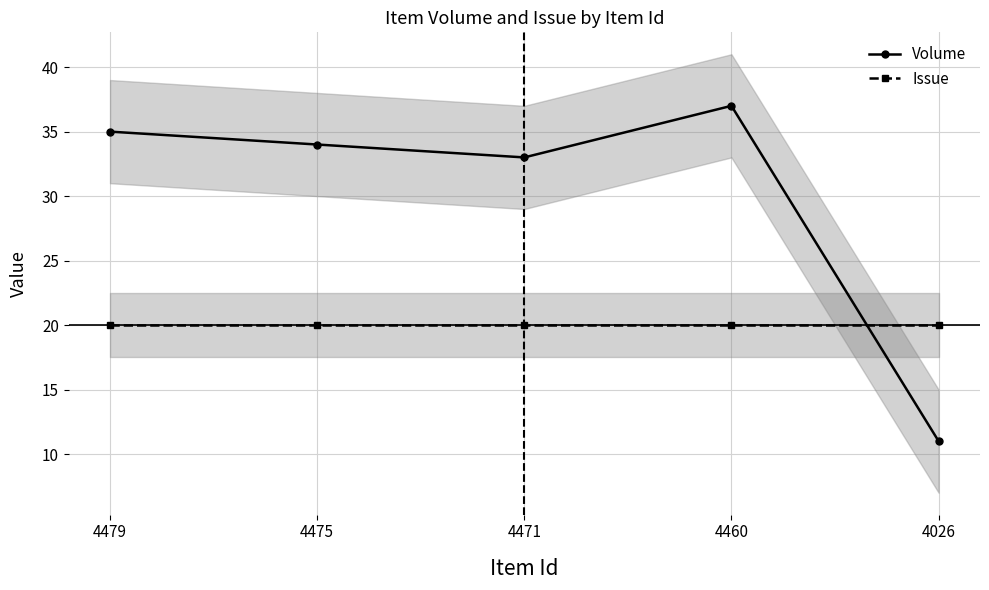

True or false: Volume and Issue intersect in this chart.

True